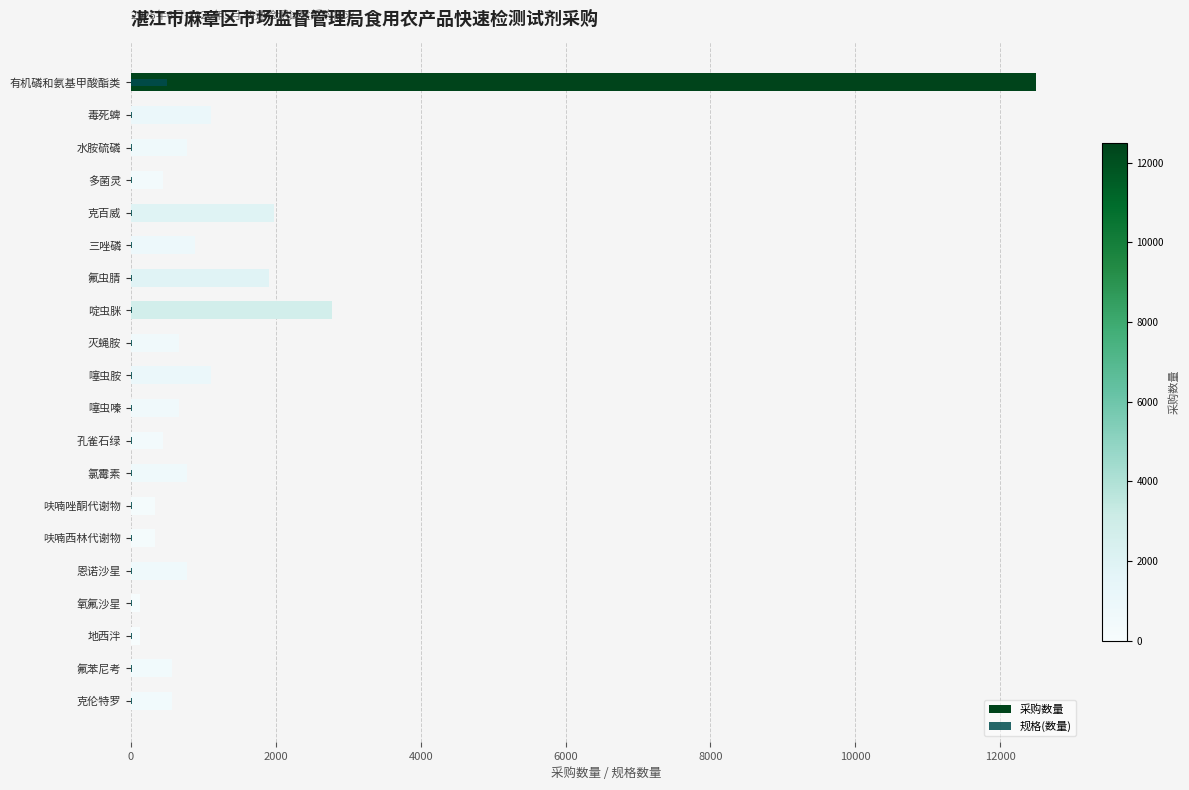

What is the total value across all series at 氟苯尼考?

580